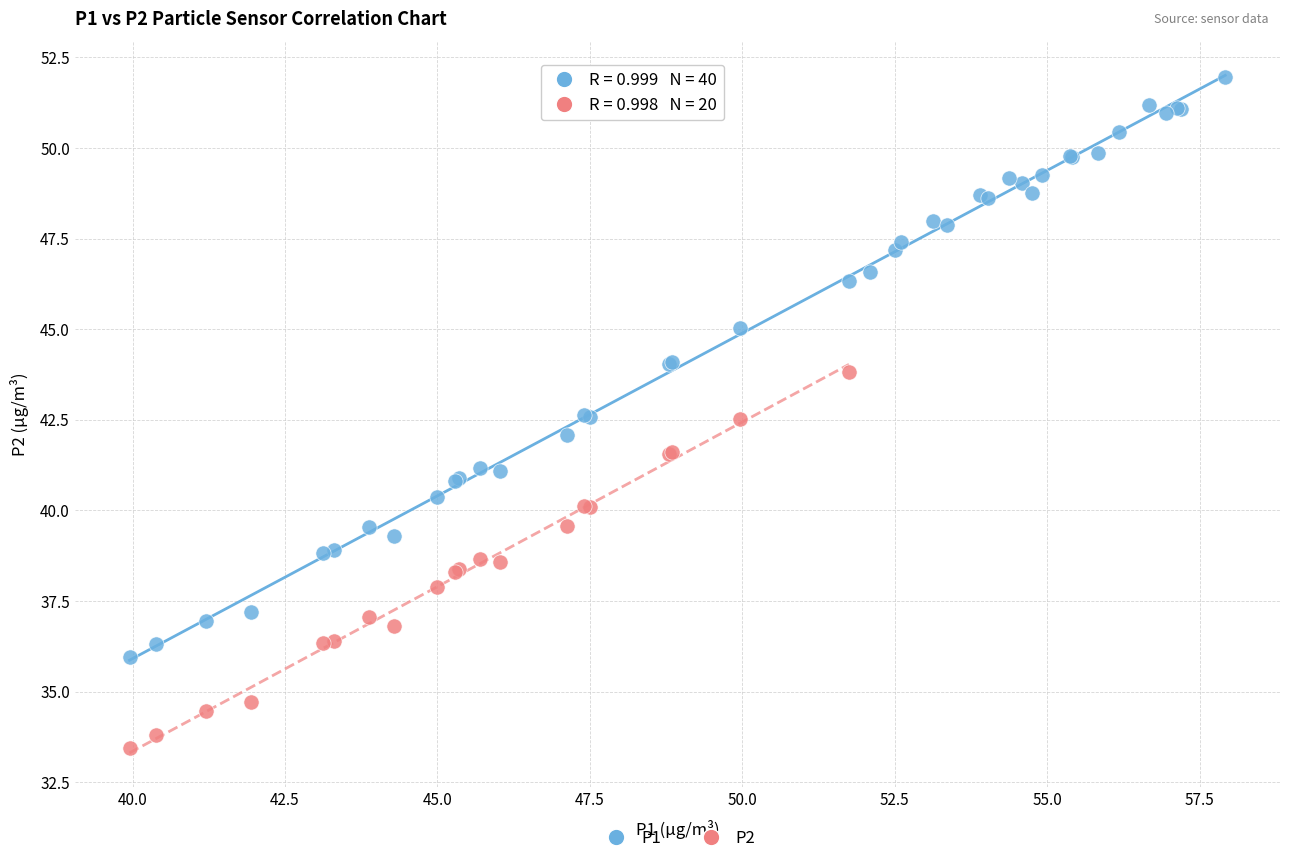

Which series reaches the minimum Y coordinate?

P2